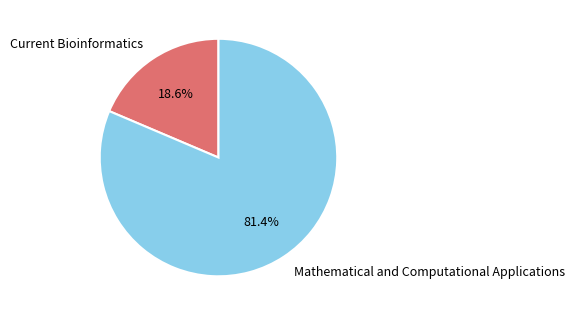

To the nearest percent, what is the combined percentage of Mathematical and Computational Applications and Current Bioinformatics?

100%